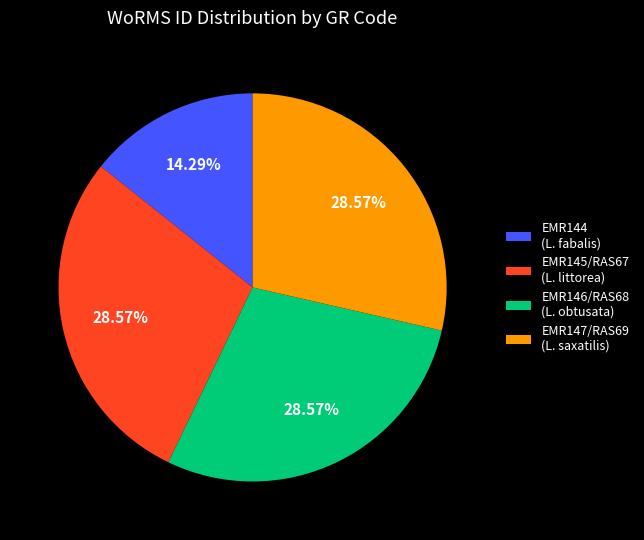

Is the sum of EMR144 (L. fabalis) and EMR145/RAS67 (L. littorea) greater than half?

No